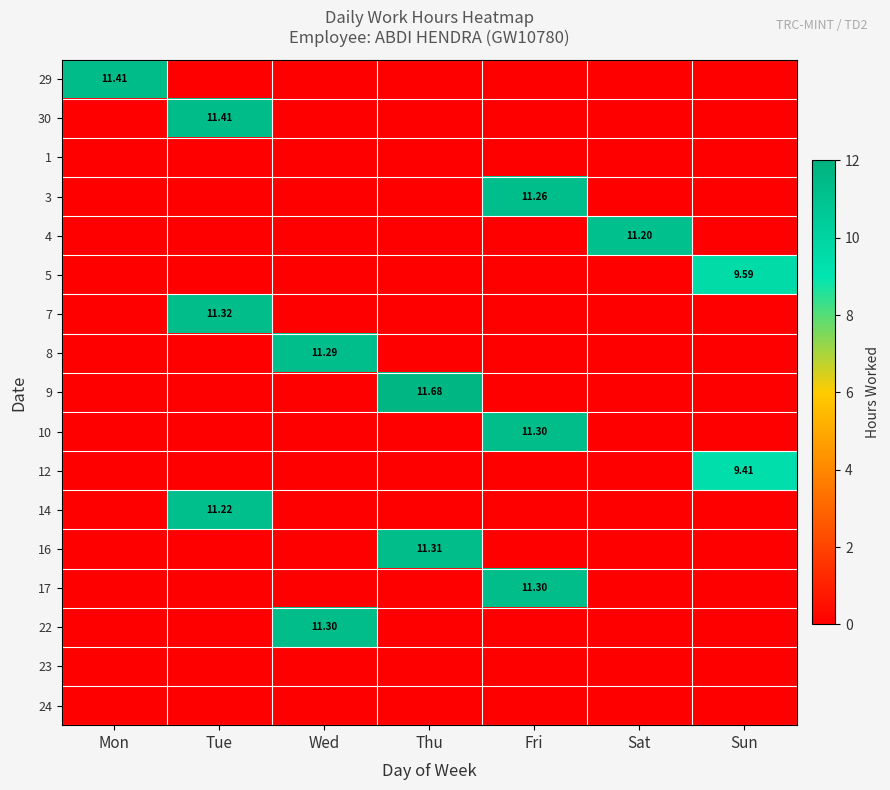

Between Fri and Wed, which is larger?

Fri